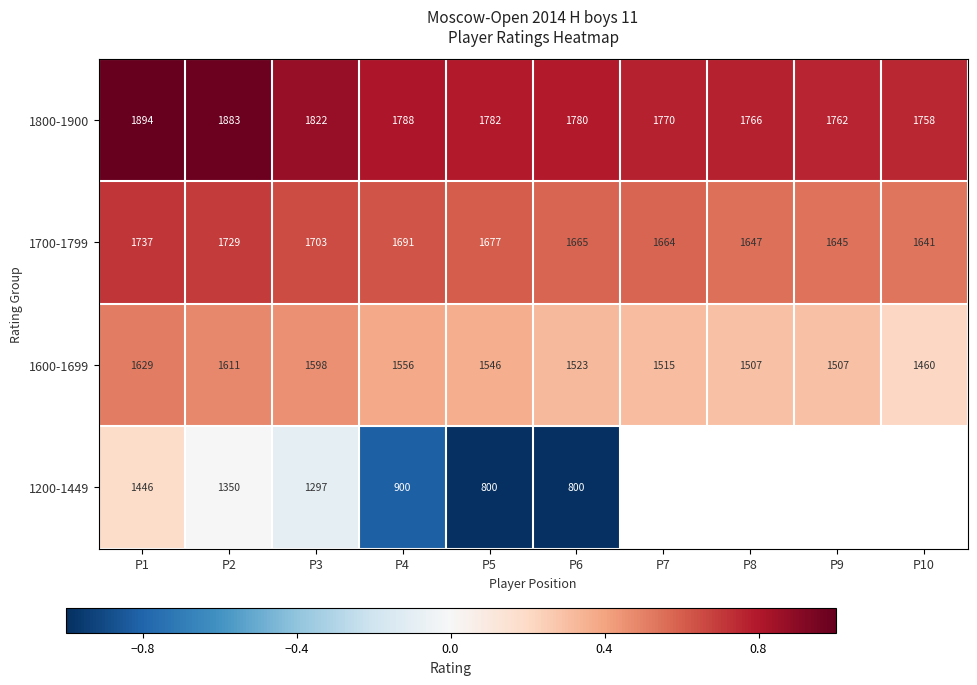

At which label is 1600-1699 closest to 1544?

P5